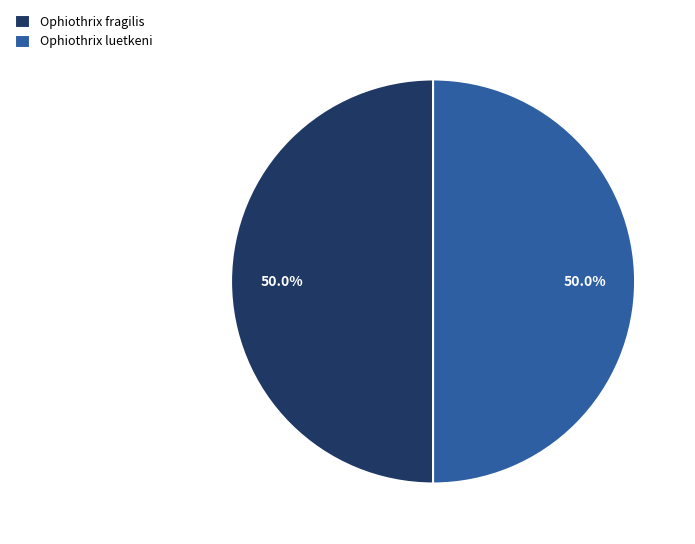

True or false: Ophiothrix fragilis accounts for 50% of the total.

True